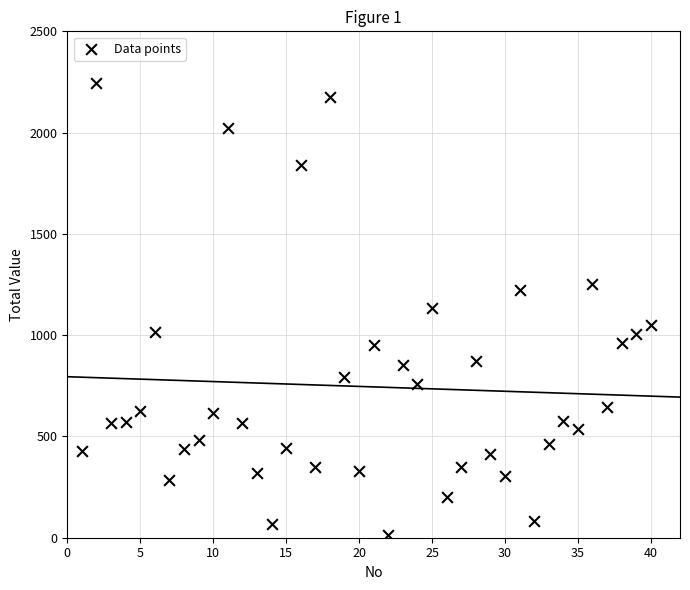

What is the range of Y values (max minus min)?

2232